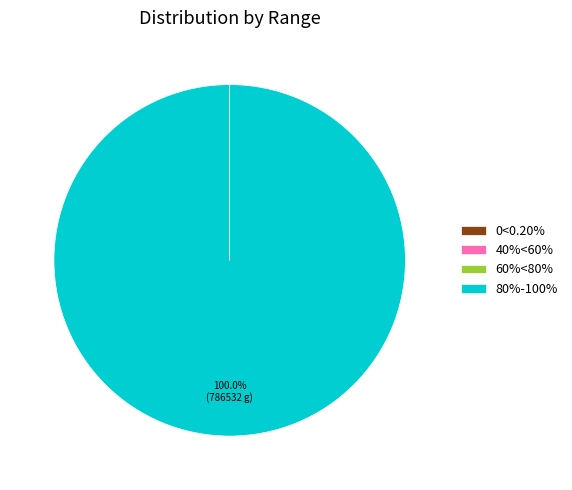

Is 80%-100% the majority of the pie?

Yes